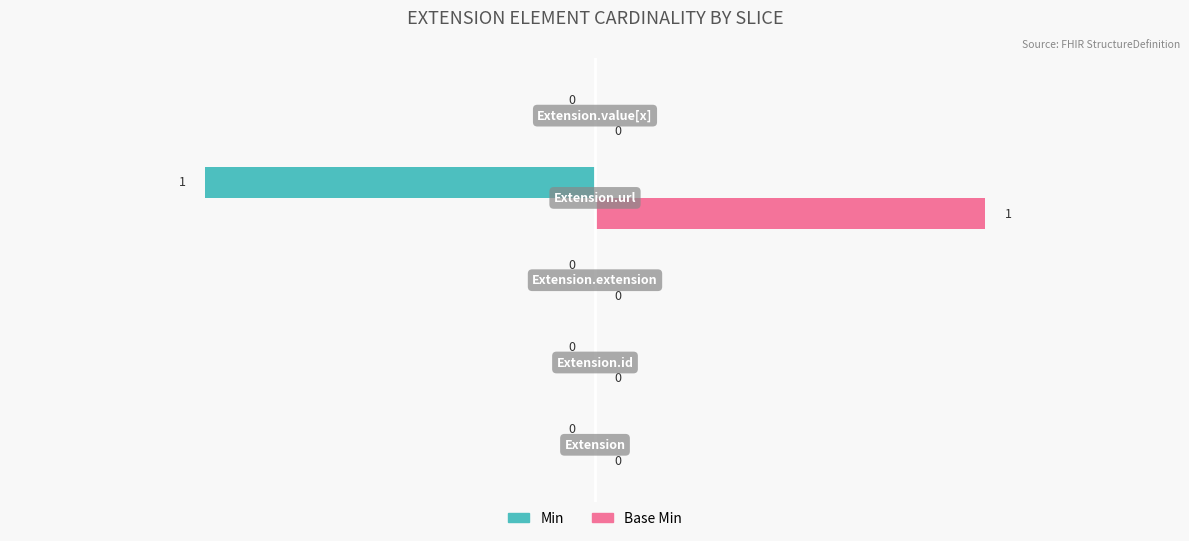

How many series are shown in this chart?

2